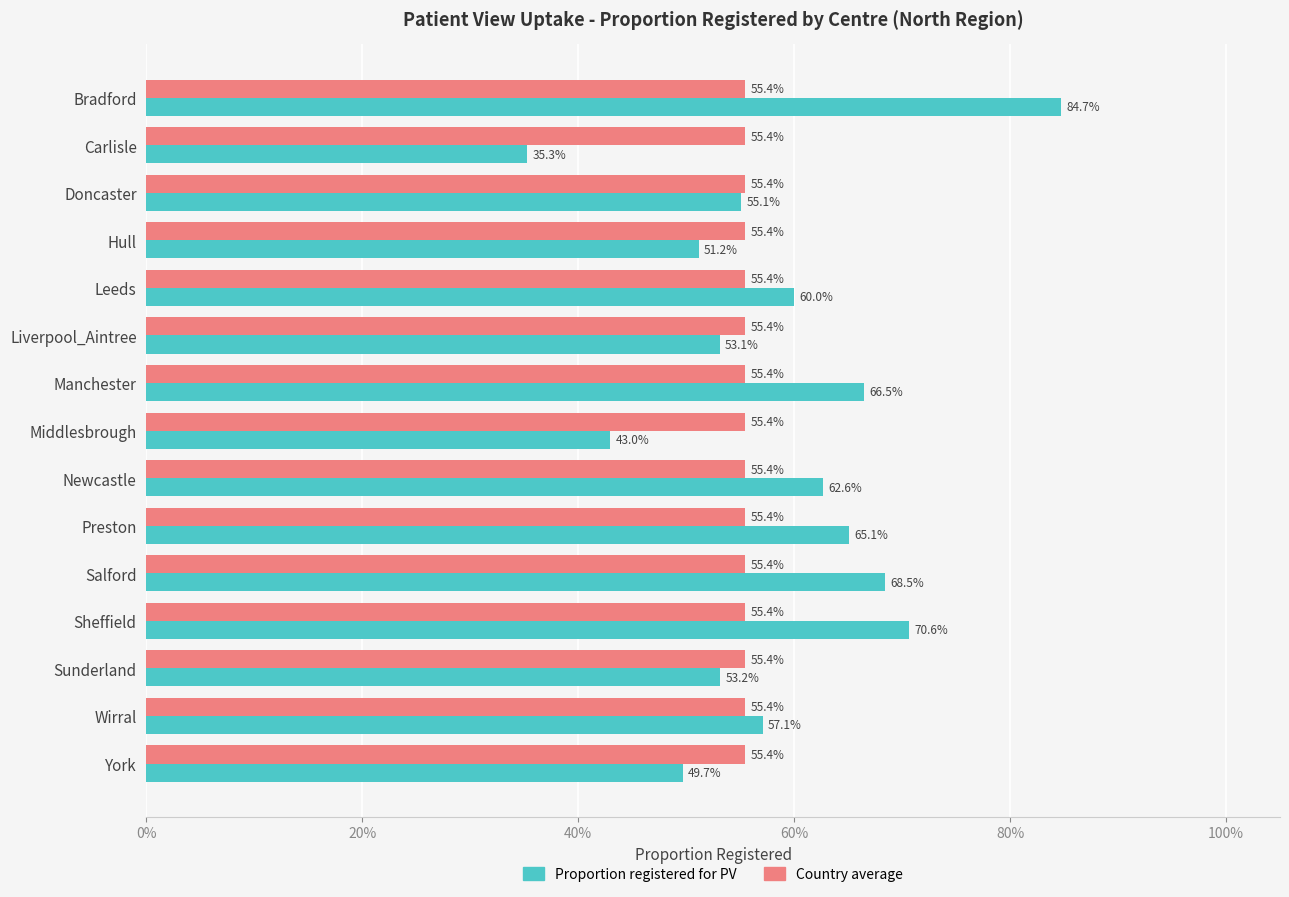

What are all the series names shown in the legend?

Proportion registered for PV, Country average